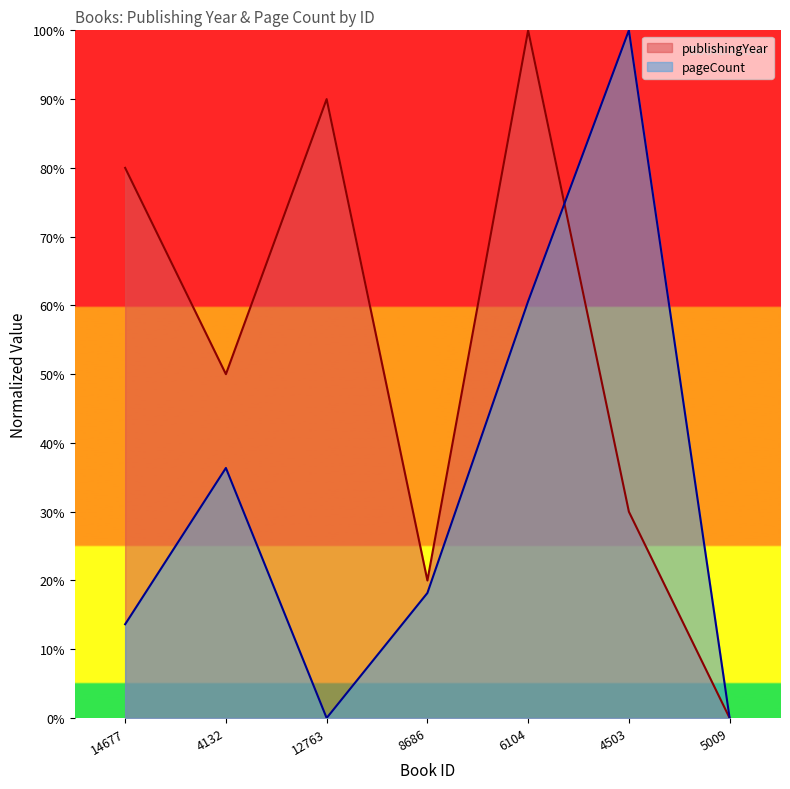

What is the maximum value shown in the chart?

100.0